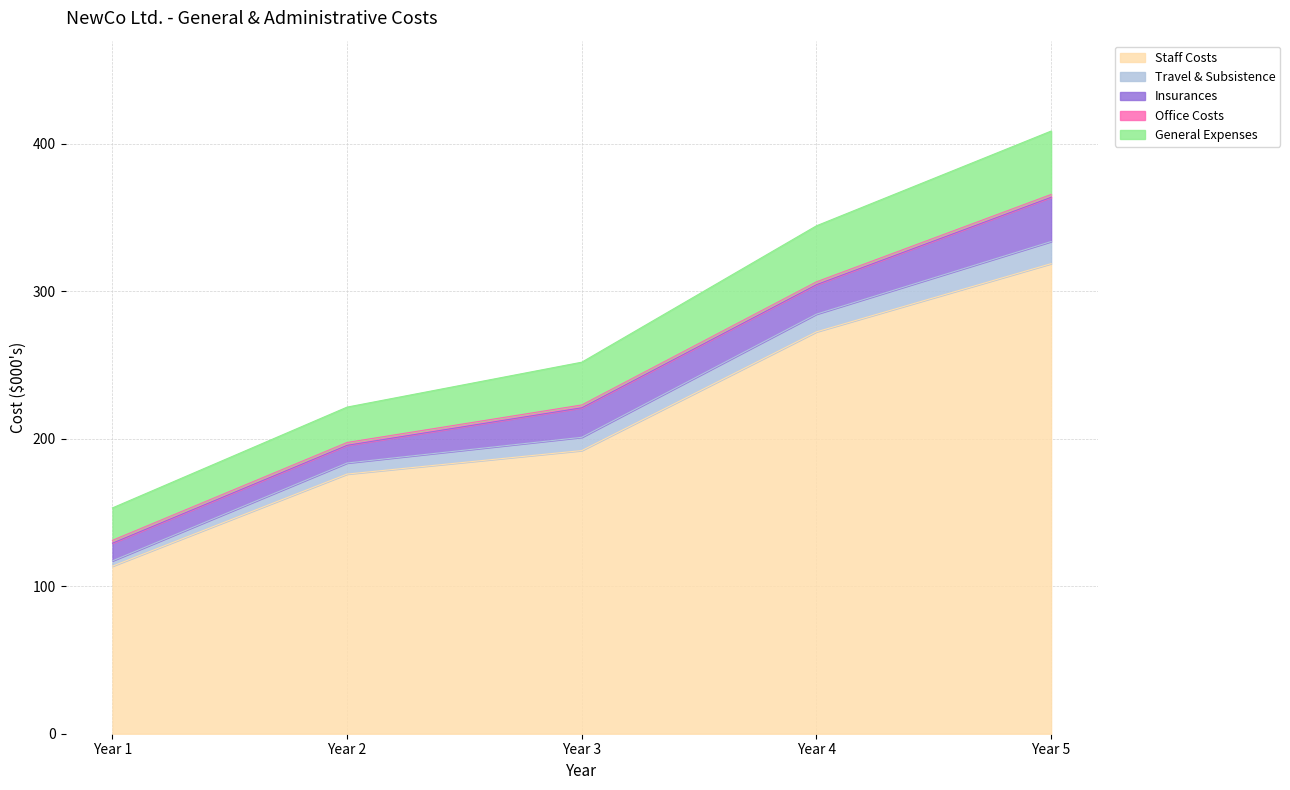

Between Year 3 and Year 2, which is larger?

Year 3